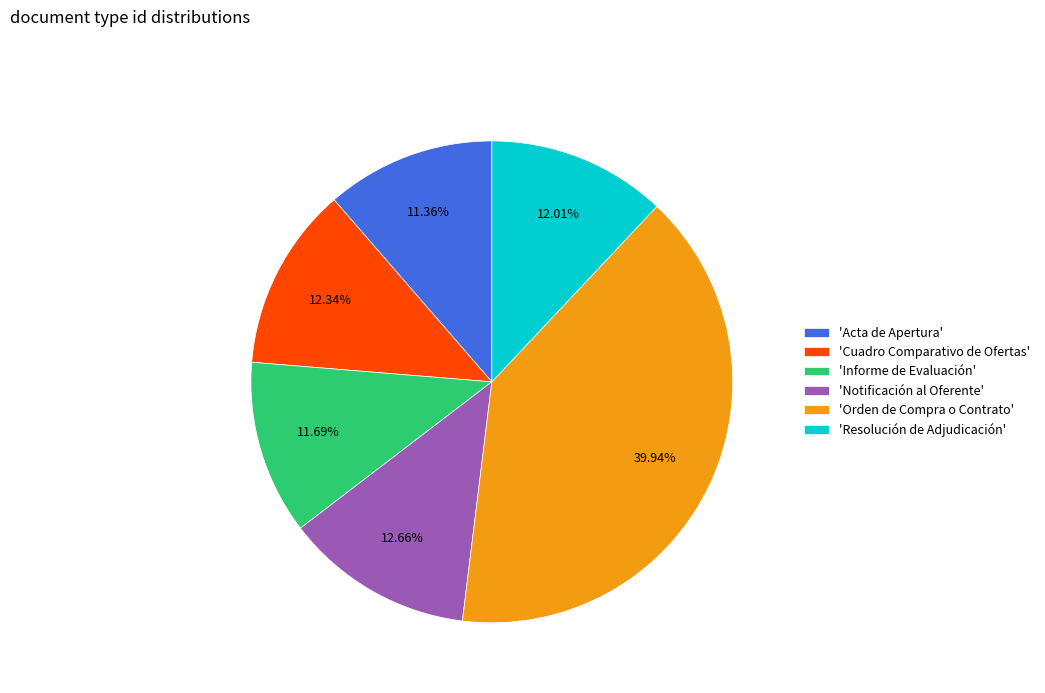

Approximately how many times larger is the value at 'Cuadro Comparativo de Ofertas' compared to 'Orden de Compra o Contrato'?

0.3